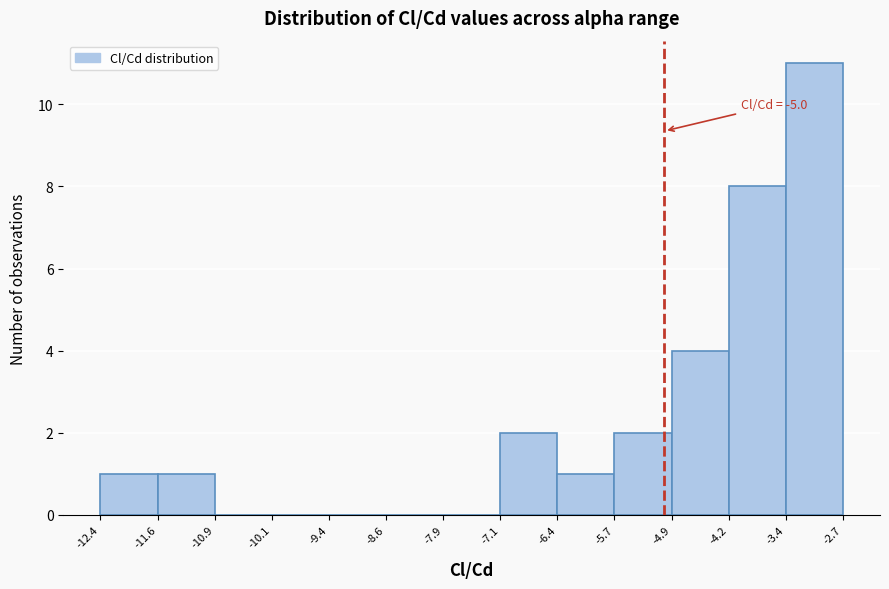

Which range on the x-axis has the tallest bar?

-3.4 to -2.7